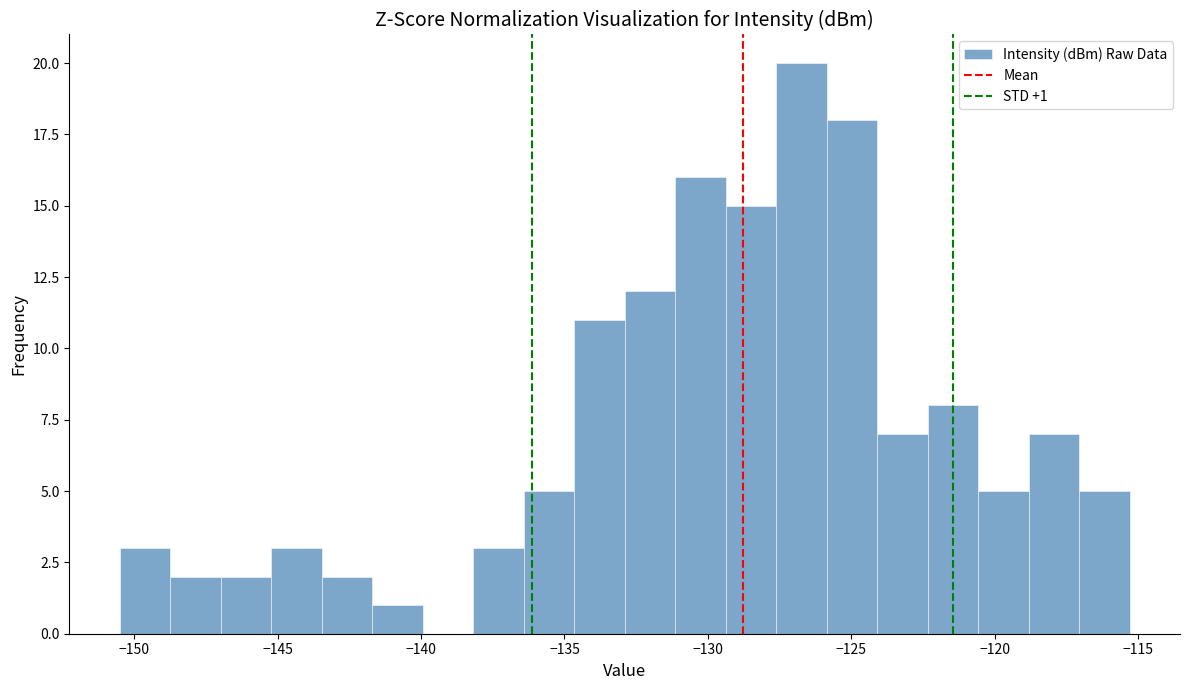

Around what value on the x-axis is the tallest bar? Give the approximate position of its centre, as read against the axis.

-126.5